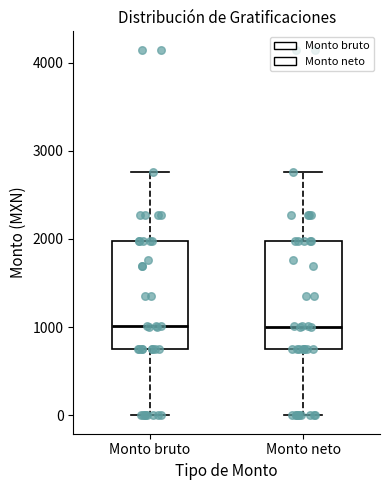

Where is the upper edge of the box for Monto bruto on the y-axis? The values are not printed on the chart, so give them approximately, as read against the axis.

2000